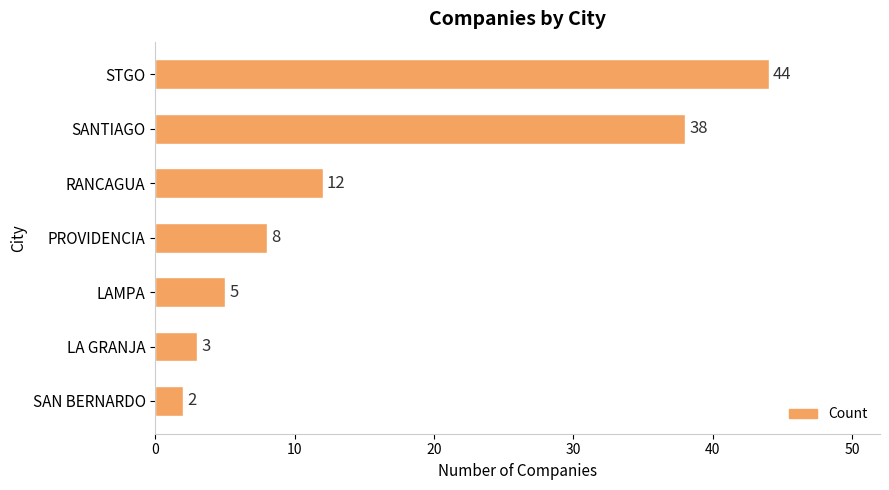

Does the chart contain any negative values?

No